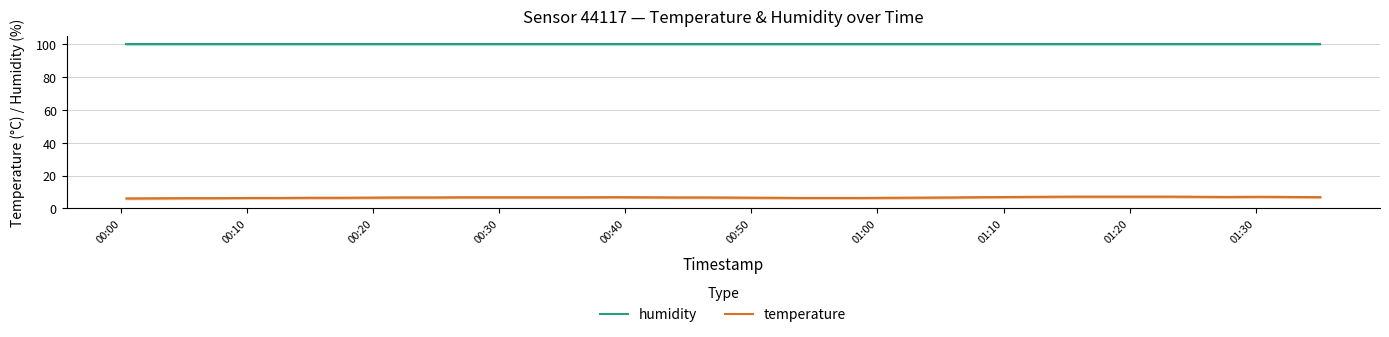

True or false: humidity and temperature intersect in this chart.

False